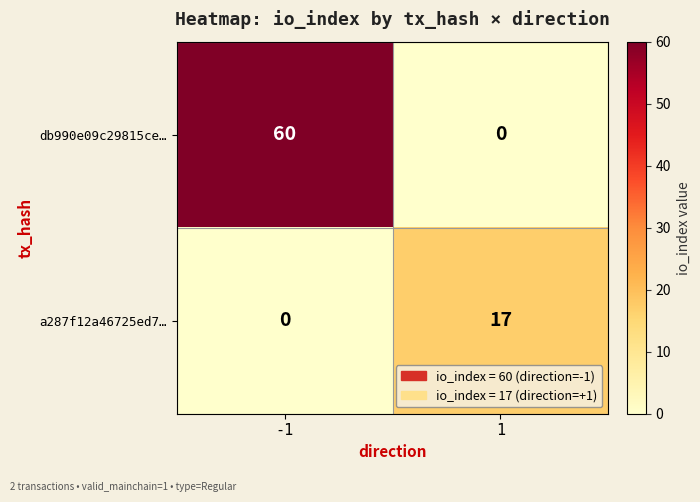

What is the difference between the highest and lowest values at 1?

17